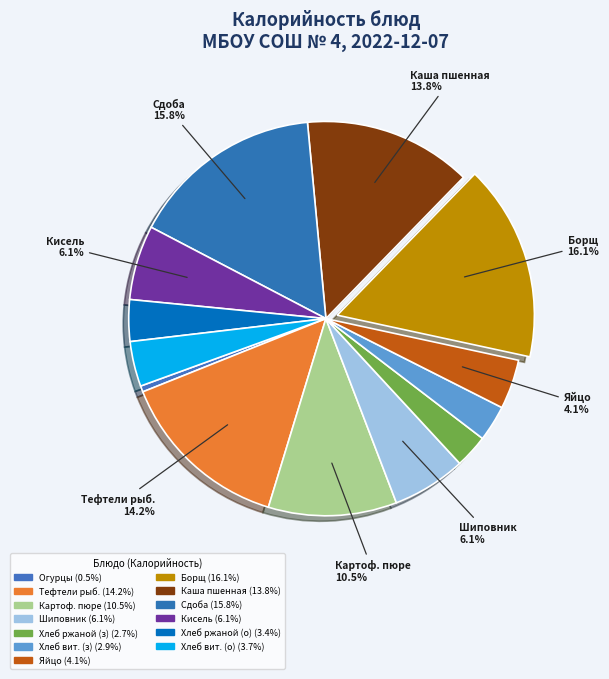

To the nearest percent, what is the average slice percentage?

8%